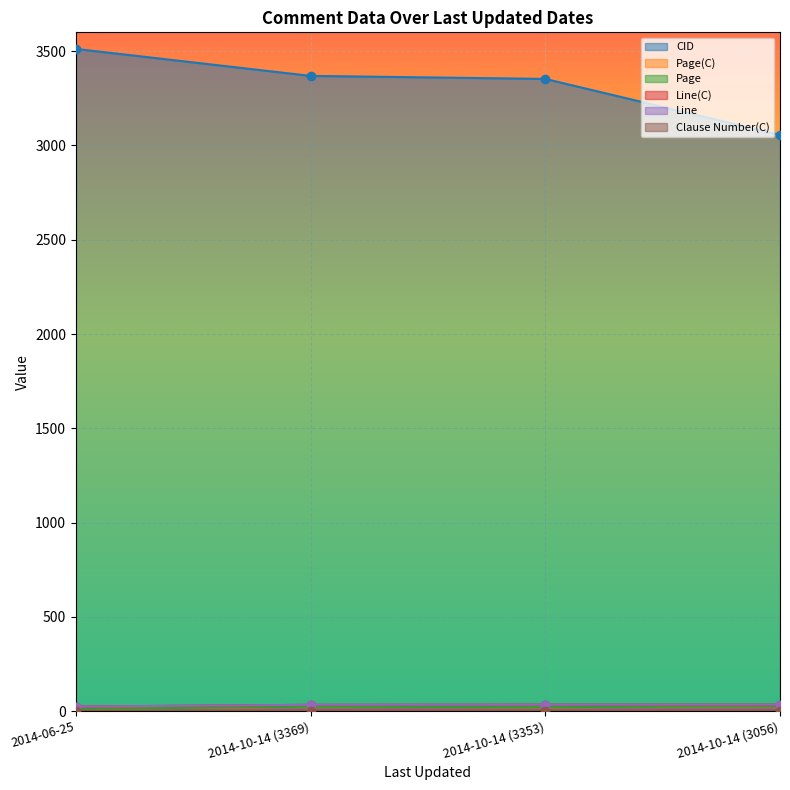

Between 2014-10-14 (3353) and 2014-10-14 (3056), which series saw the biggest shift?

CID